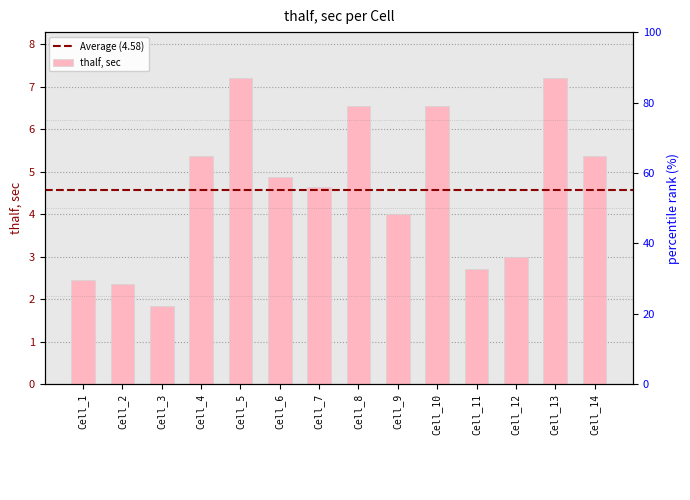

Count the number of categories in the chart.

14